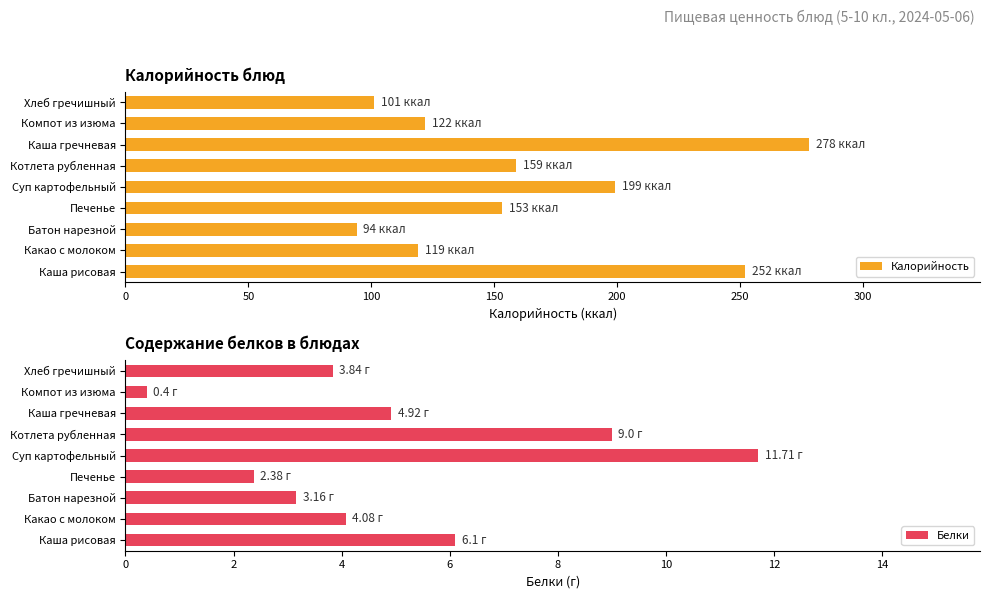

What is the maximum value for Калорийность?

278